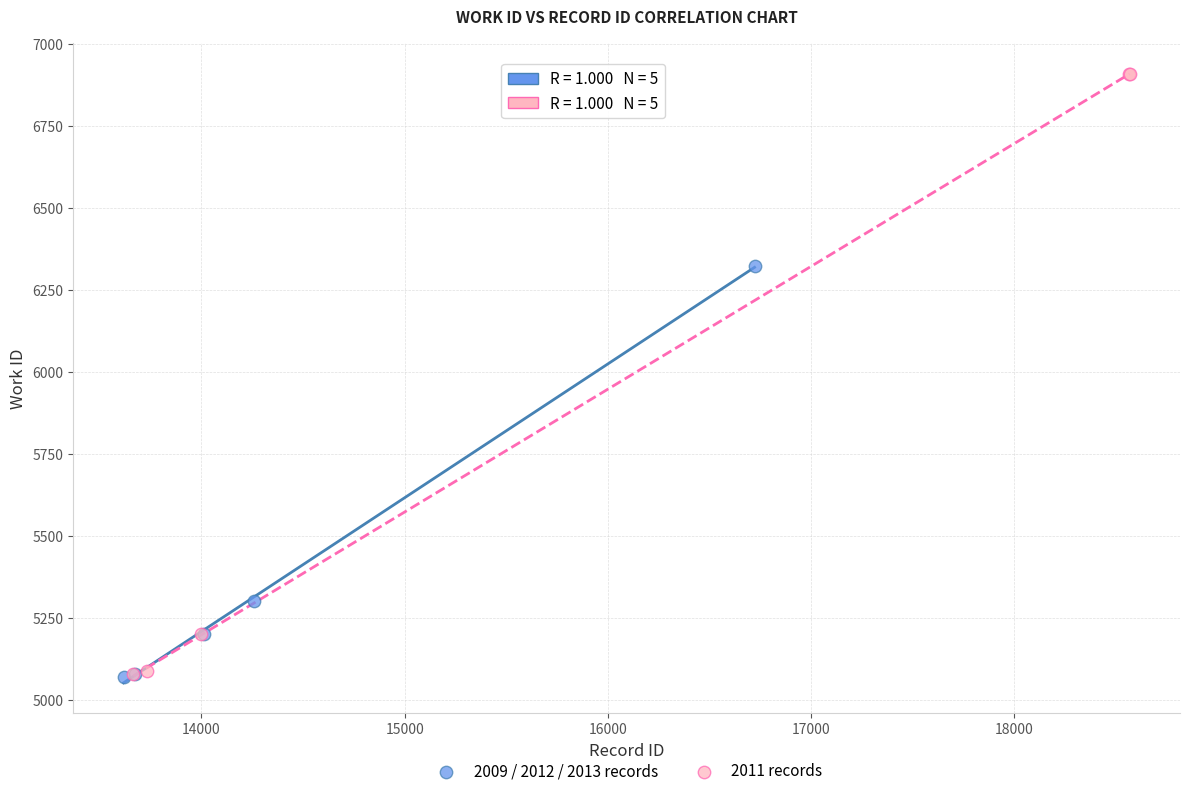

What are all the series names shown in the legend?

2009 / 2012 / 2013 records, 2011 records